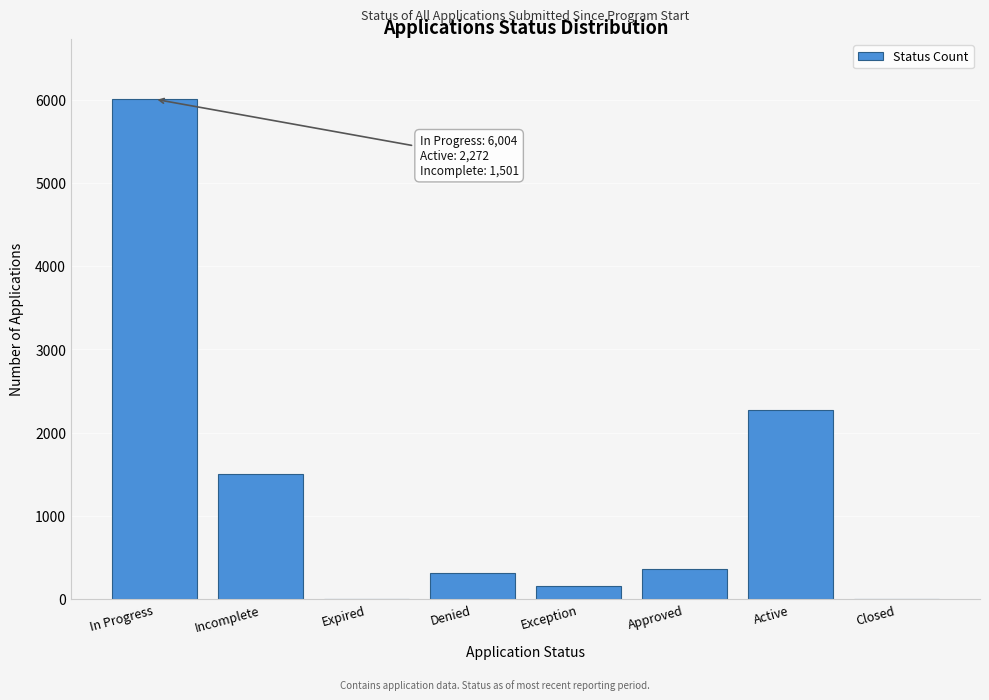

Which has a higher value, Approved or Incomplete?

Incomplete